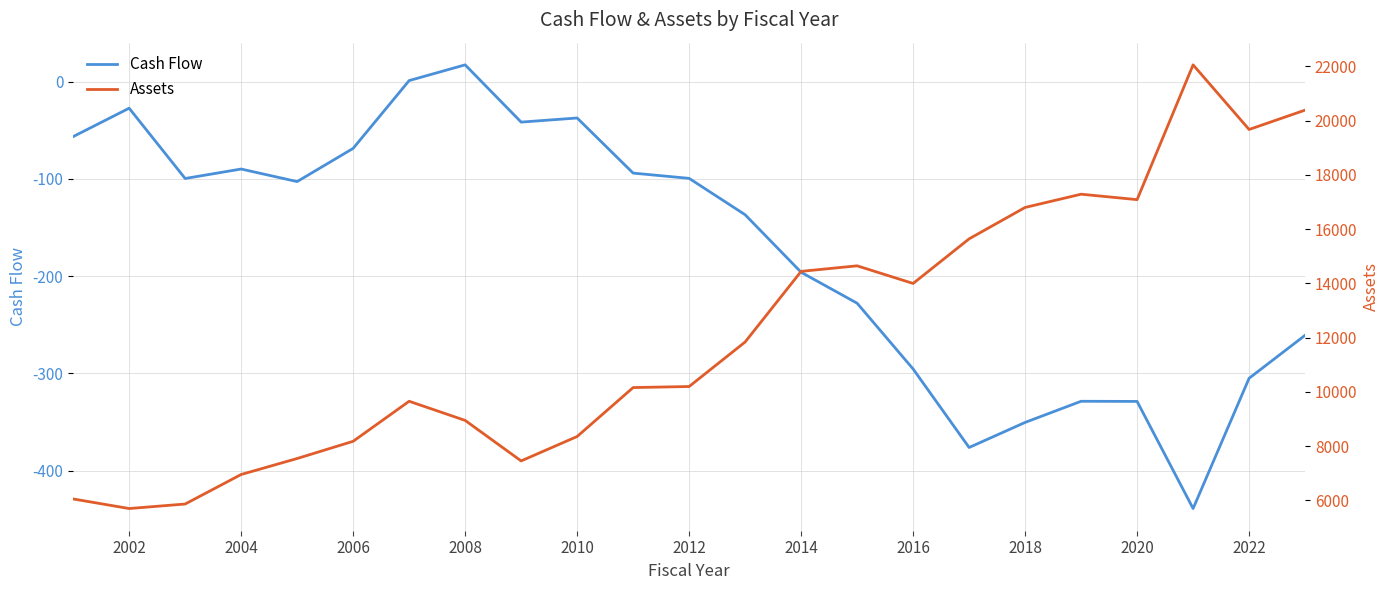

How many positive values does the Cash Flow series have?

2